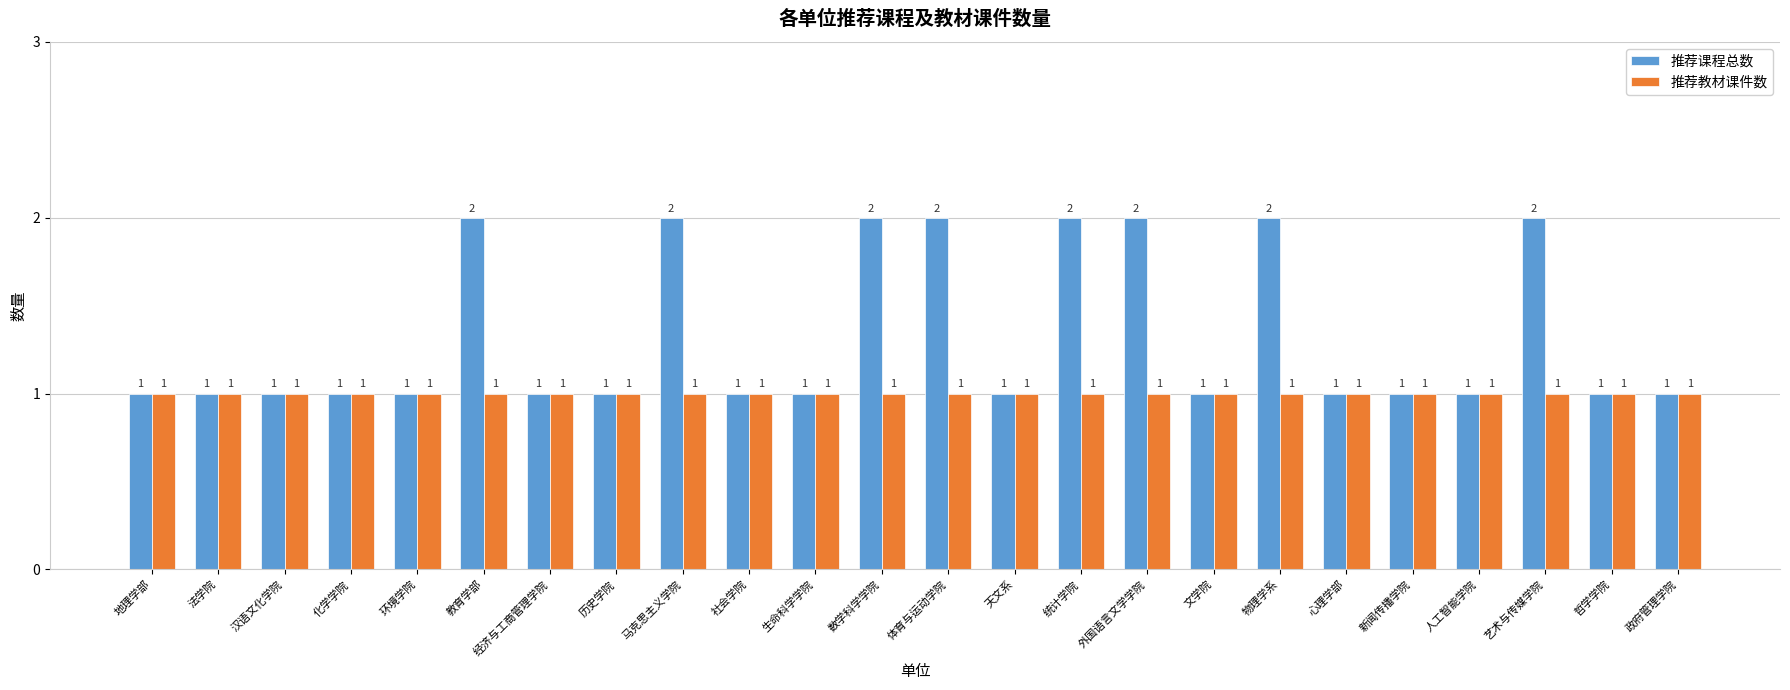

Reading left to right, extract all data points from this chart.

推荐课程总数: 1	1	1	1	1	2	1	1	2	1	1	2	2	1	2	2	1	2	1	1	1	2	1	1
推荐教材课件数: 1	1	1	1	1	1	1	1	1	1	1	1	1	1	1	1	1	1	1	1	1	1	1	1